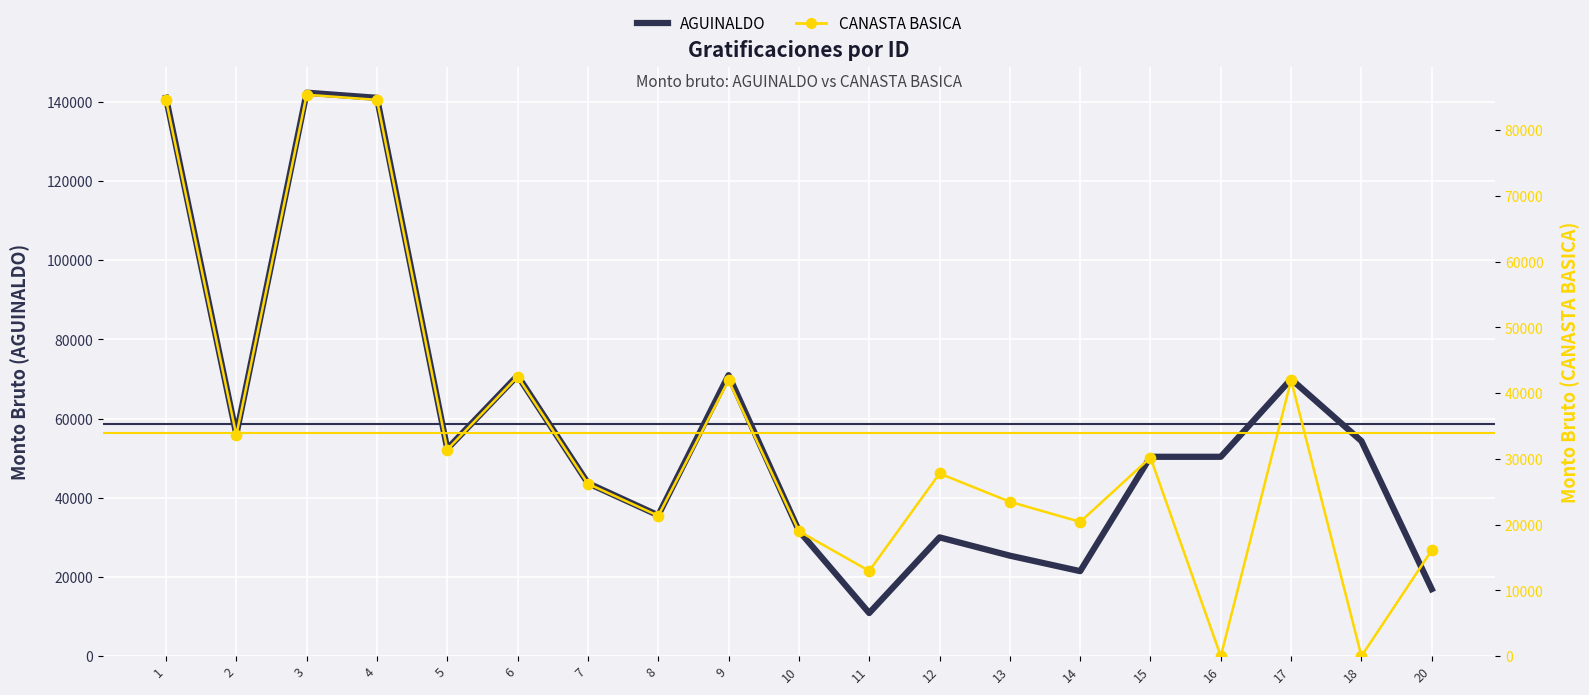

Which series contains the highest Y value?

AGUINALDO